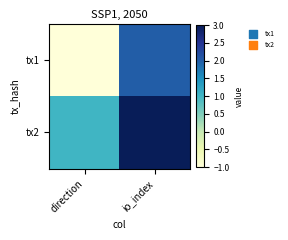

At which category is the sum across all series the highest?

io_index